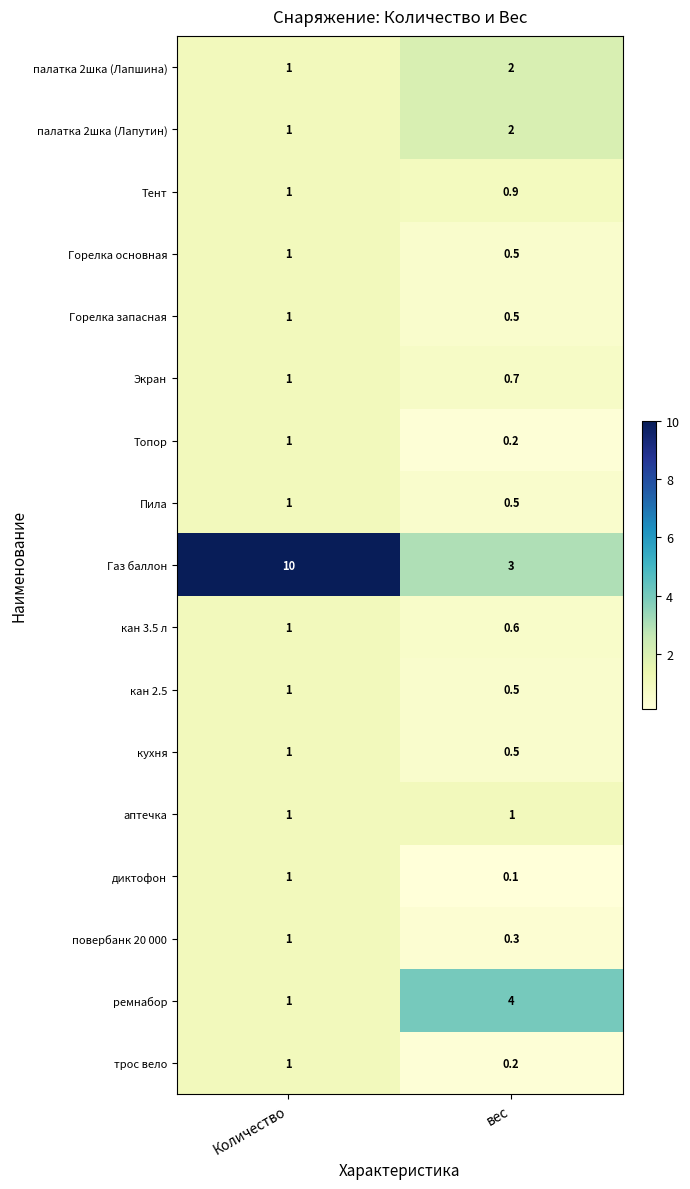

Which series changed the most between Количество and вес?

Газ баллон